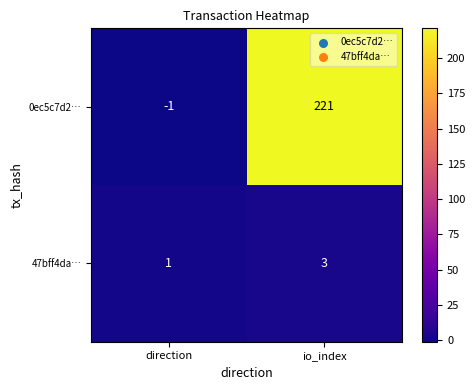

Count the number of categories in the chart.

2